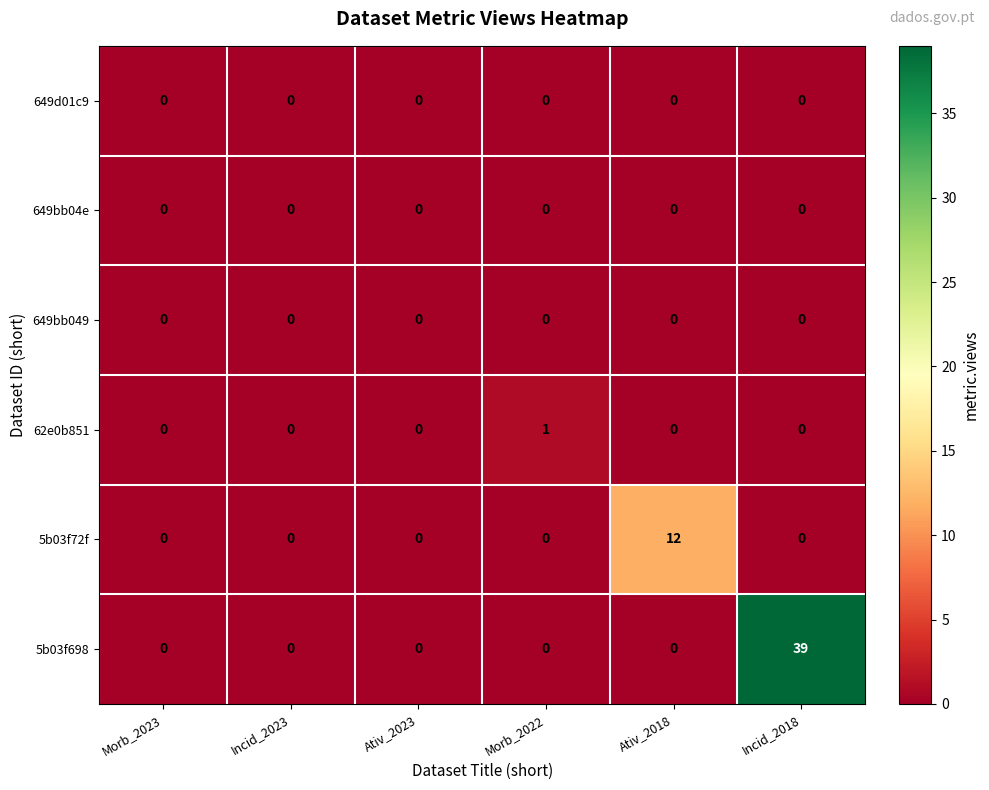

The 62e0b851 series shows 1 at Ativ_2023. True or false?

False